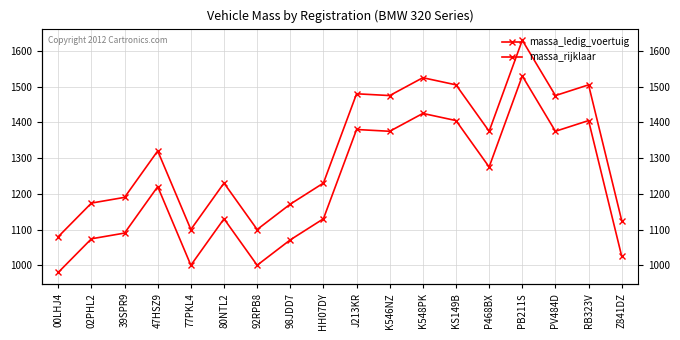

Count the number of data series in this chart.

2